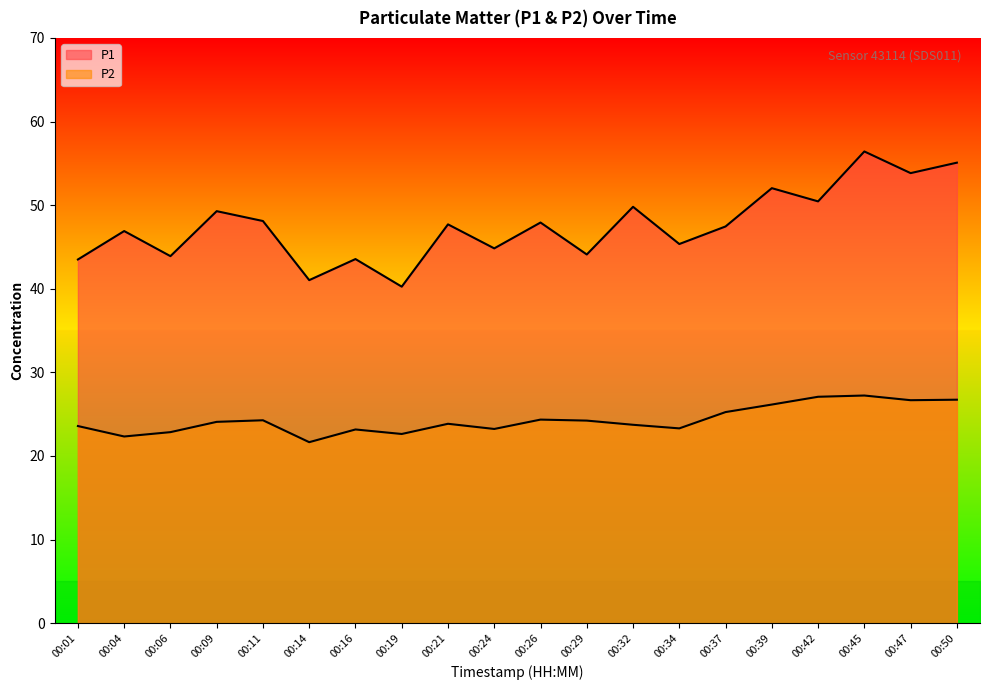

At 00:42, list the series in order from smallest to largest.

P2, P1